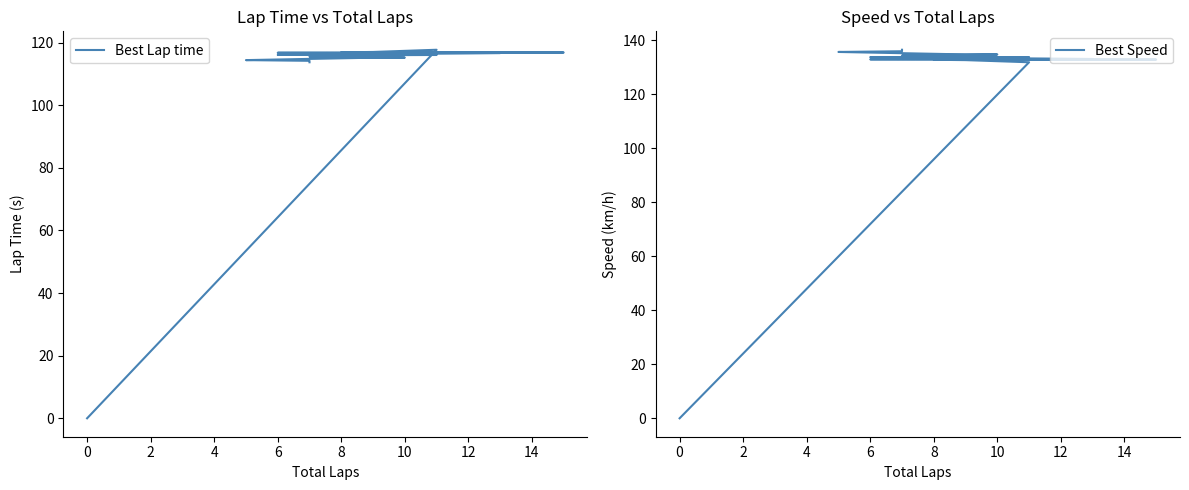

Rank the series by their average value, from lowest to highest.

Best Lap time, Best Speed